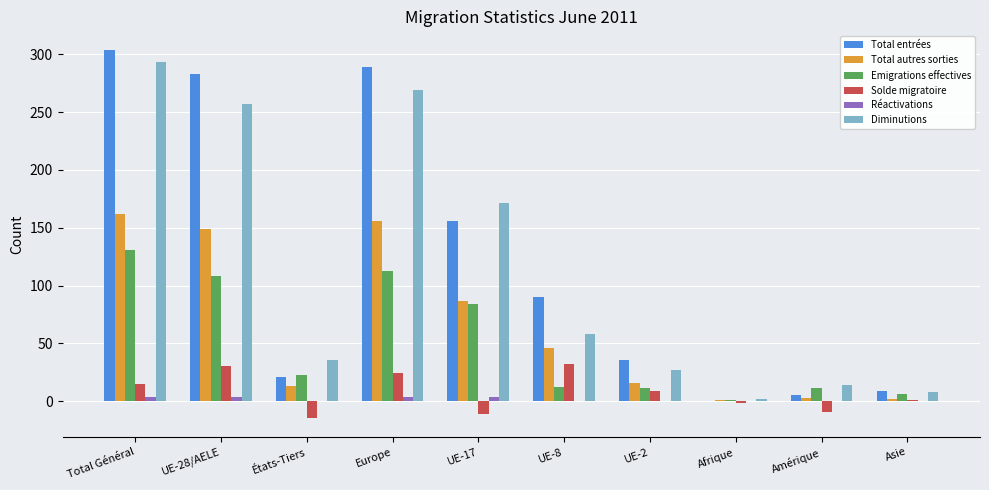

What is the total value across all series at États-Tiers?

78